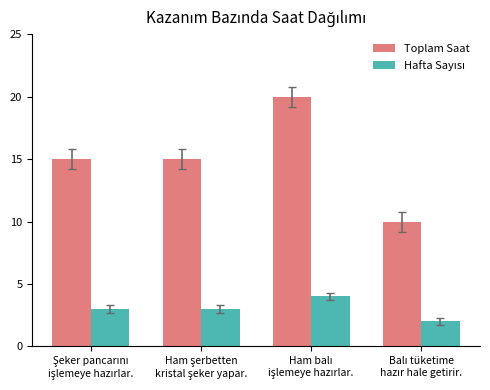

At how many categories does at least one series exceed 11?

3